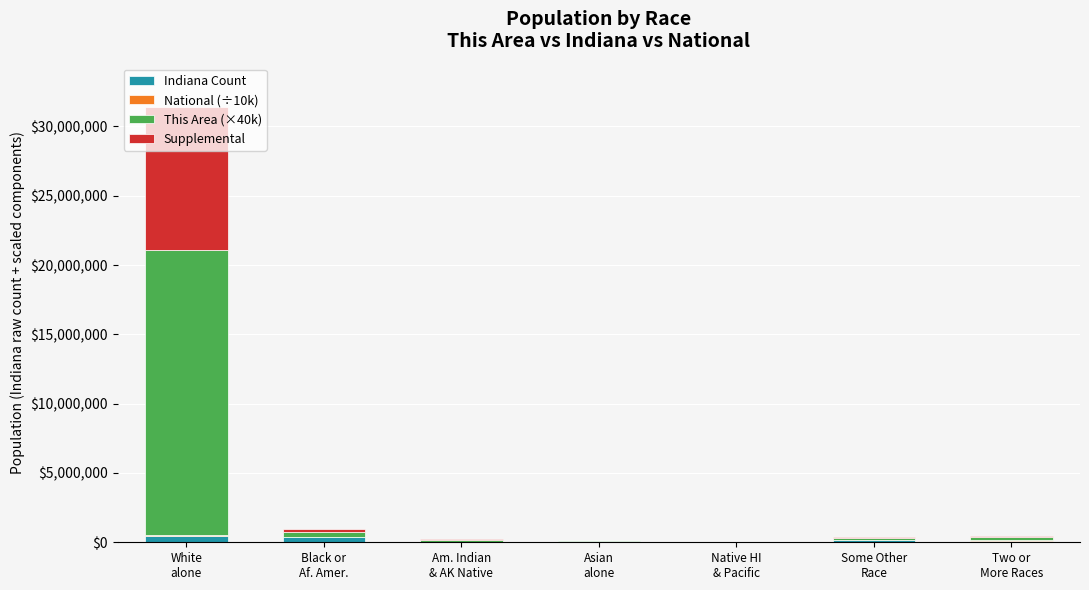

Are the bars horizontal?

No